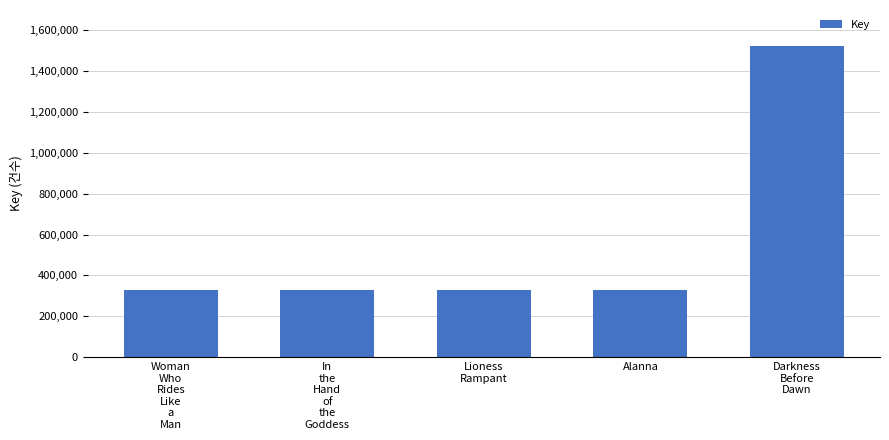

What is the greatest value displayed?

1523915